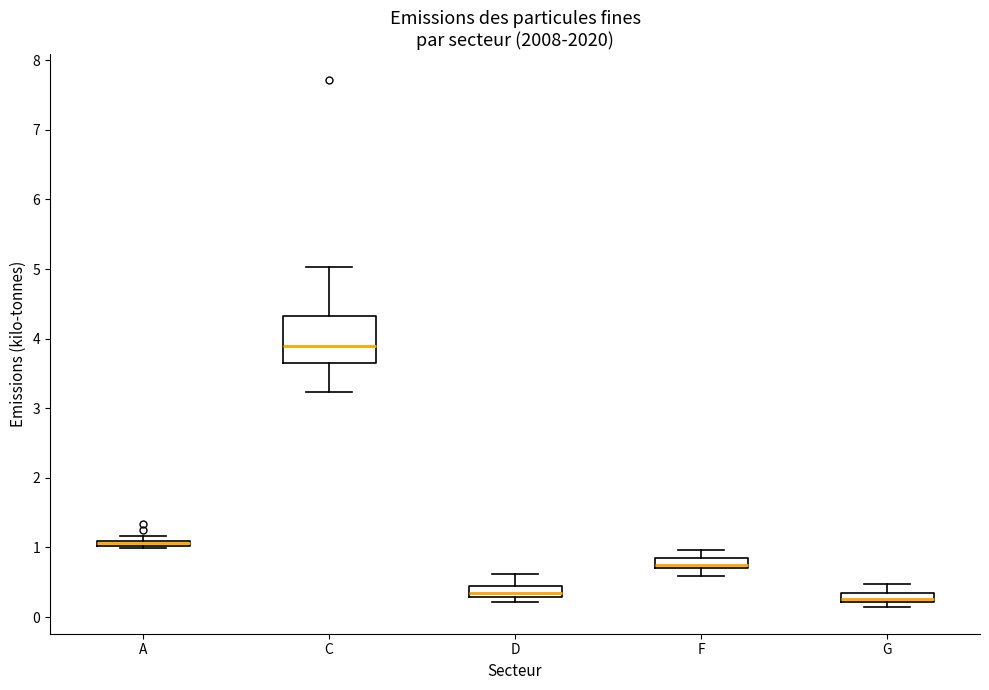

Where is the lower edge of the box for D on the y-axis? The values are not printed on the chart, so give them approximately, as read against the axis.

0.3